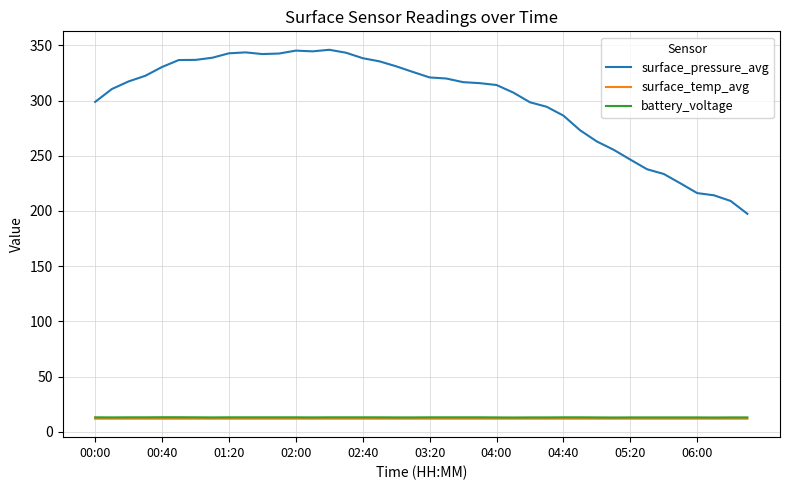

What is the lowest value of the battery_voltage series?

12.9